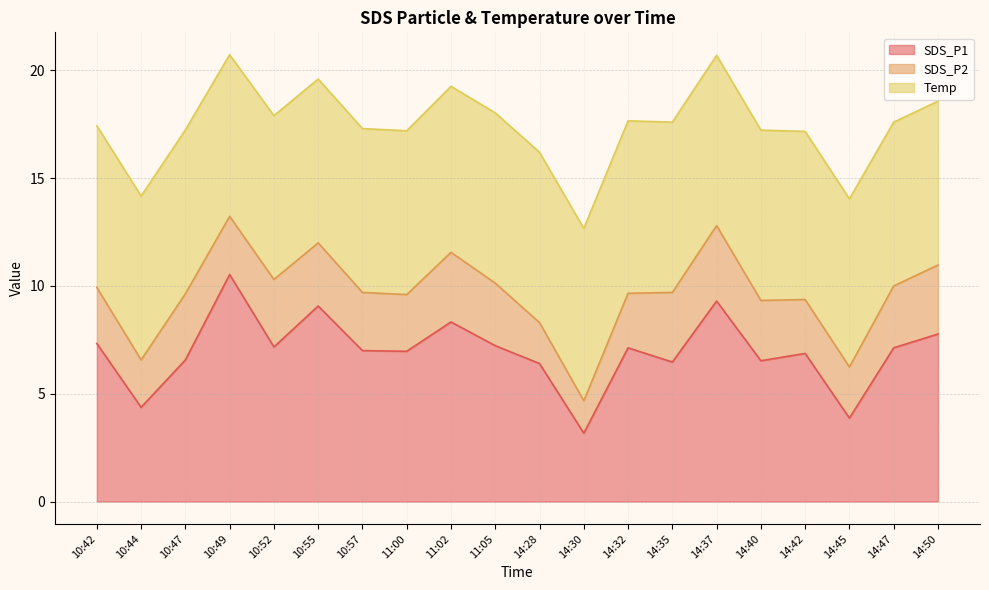

Reading right to left, list all the values displayed in this chart.

SDS_P1: 14:50=7.8	14:47=7.1	14:45=3.9	14:42=6.9	14:40=6.5	14:37=9.3	14:35=6.5	14:32=7.1	14:30=3.2	14:28=6.4	11:05=7.2	11:02=8.3	11:00=7.0	10:57=7.0	10:55=9.1	10:52=7.2	10:49=10.5	10:47=6.6	10:44=4.4	10:42=7.3
SDS_P2: 14:50=3.2	14:47=2.9	14:45=2.4	14:42=2.5	14:40=2.8	14:37=3.5	14:35=3.2	14:32=2.5	14:30=1.5	14:28=1.9	11:05=2.9	11:02=3.2	11:00=2.6	10:57=2.7	10:55=2.9	10:52=3.1	10:49=2.7	10:47=3.1	10:44=2.2	10:42=2.6
Temp: 14:50=7.6	14:47=7.6	14:45=7.8	14:42=7.8	14:40=7.9	14:37=7.9	14:35=7.9	14:32=8.0	14:30=8.0	14:28=7.9	11:05=7.9	11:02=7.7	11:00=7.6	10:57=7.6	10:55=7.6	10:52=7.6	10:49=7.5	10:47=7.6	10:44=7.6	10:42=7.5